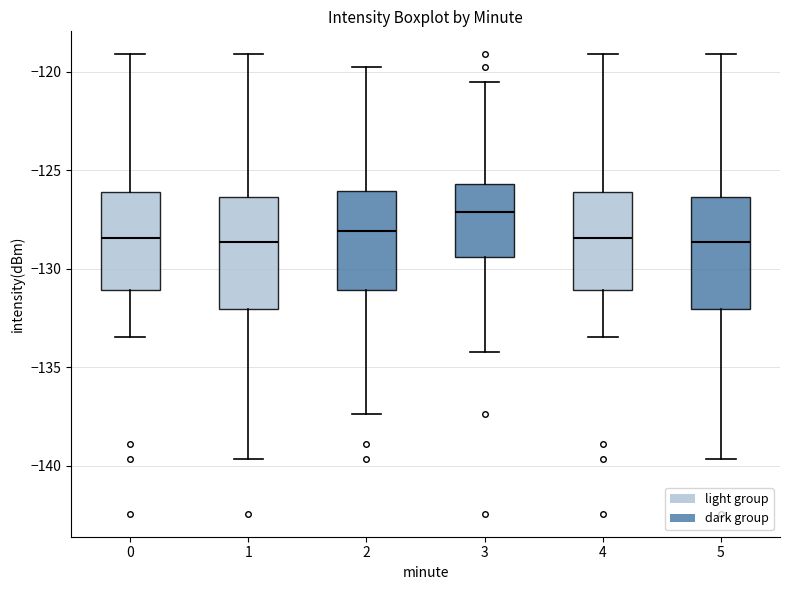

Reading left to right, transcribe this box plot: for each box, give where its median line is, the range the box spans, and where its two whiskers end, as read against the y-axis. The values are not printed on the chart, so give them approximately, as read against the axis.

0: median -128.5, box -131.0 to -126.0, whiskers -133.5 to -119.0
1: median -128.5, box -132.0 to -126.5, whiskers -139.5 to -119.0
2: median -128.0, box -131.0 to -126.0, whiskers -137.5 to -119.5
3: median -127.0, box -129.5 to -125.5, whiskers -134.0 to -120.5
4: median -128.5, box -131.0 to -126.0, whiskers -133.5 to -119.0
5: median -128.5, box -132.0 to -126.5, whiskers -139.5 to -119.0